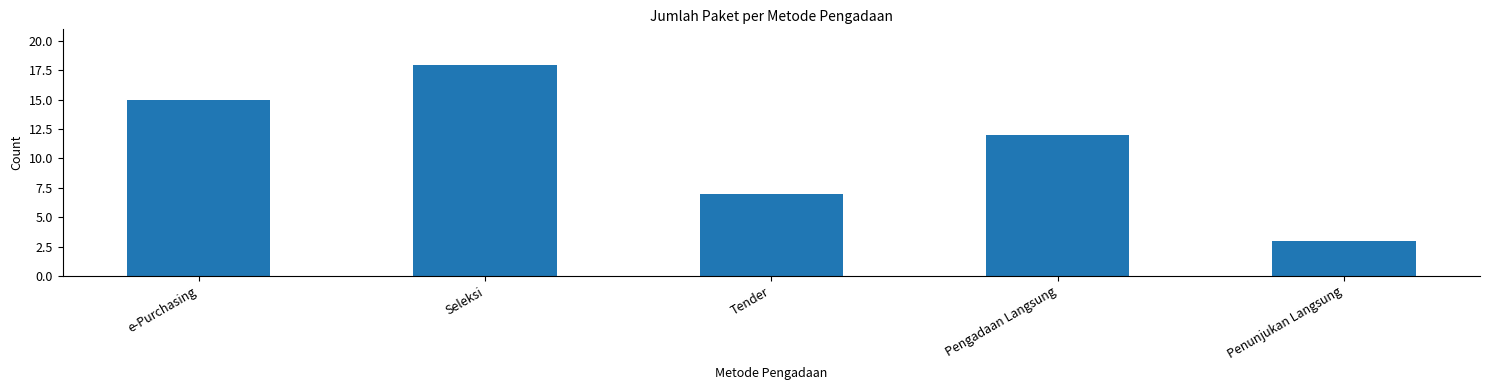

True or false: the data shows 6 at Pengadaan Langsung.

False